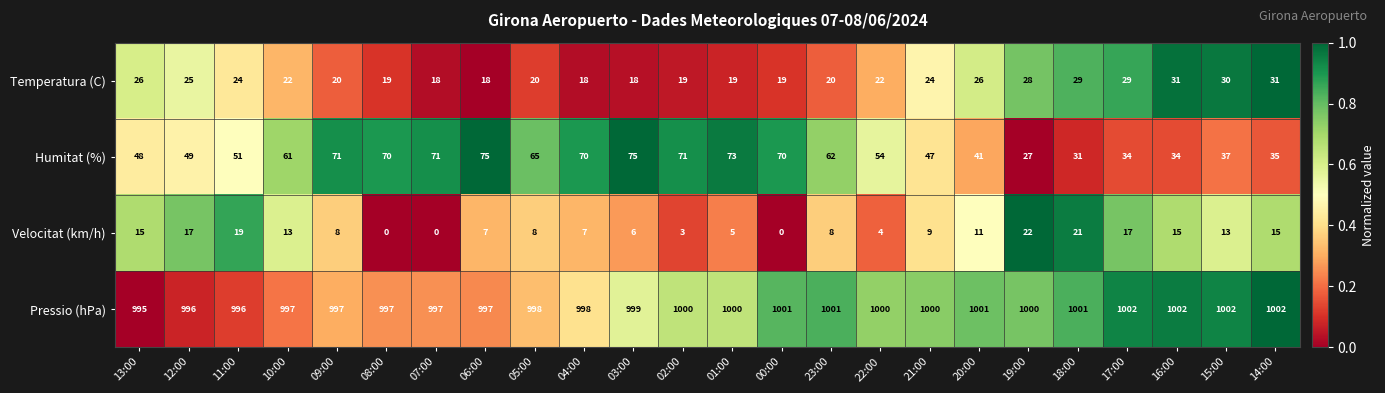

What is the maximum value for Pressio (hPa)?

1002